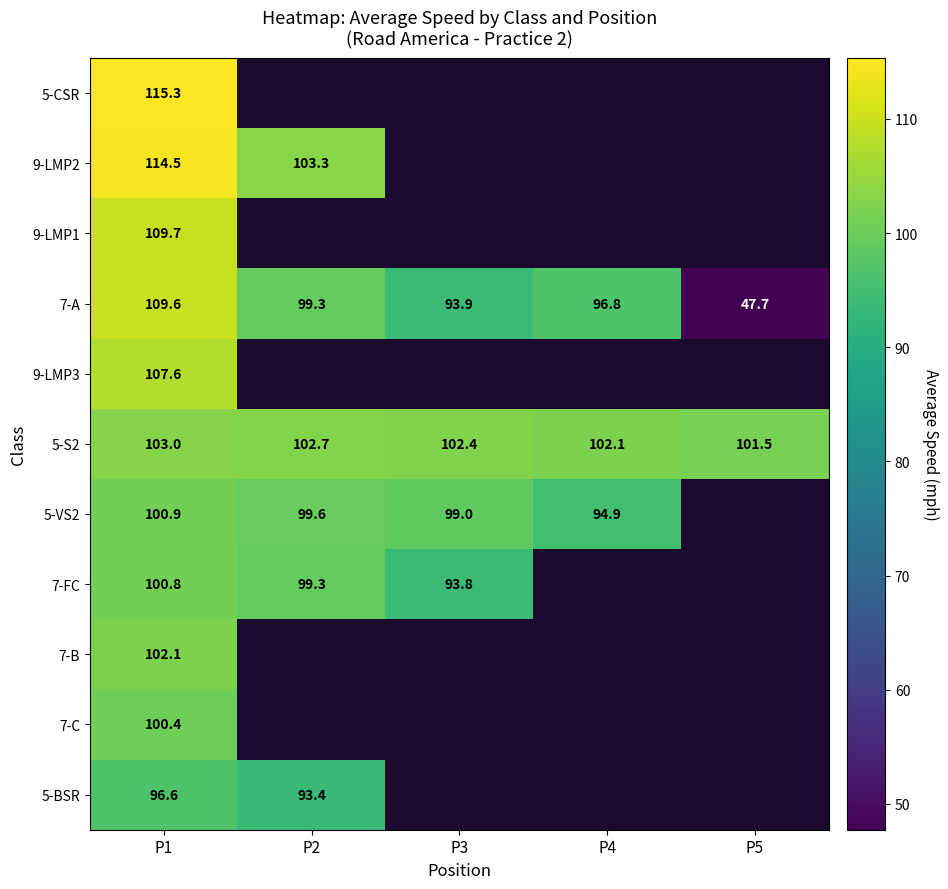

What value does the 7-FC series have at P1?

100.8